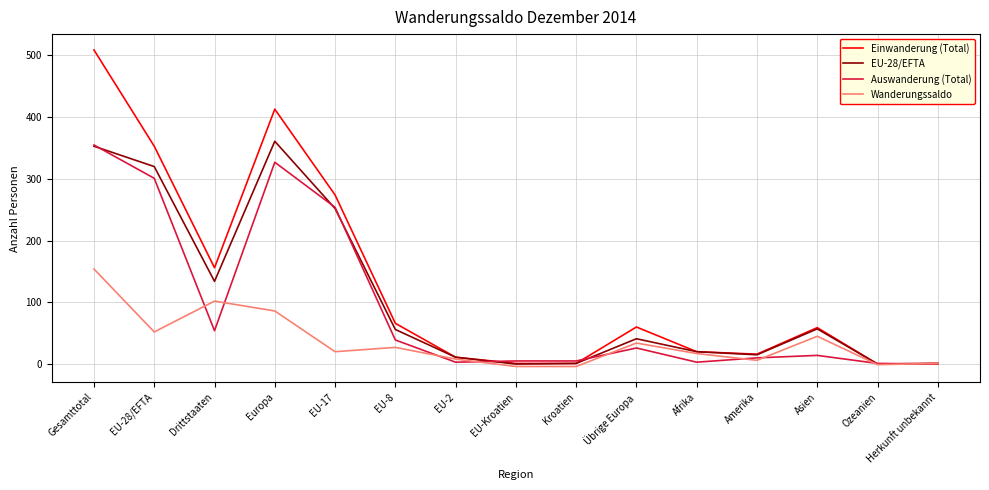

The EU-28/EFTA series shows 75 at Asien. True or false?

False